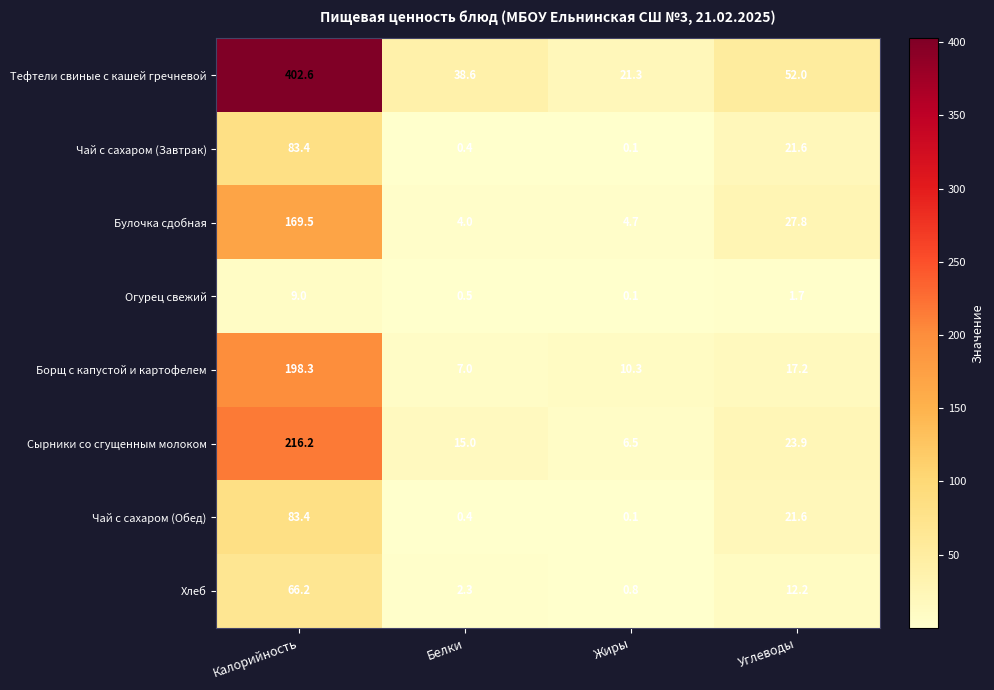

What is the spread (max minus min) of values at Углеводы?

50.3